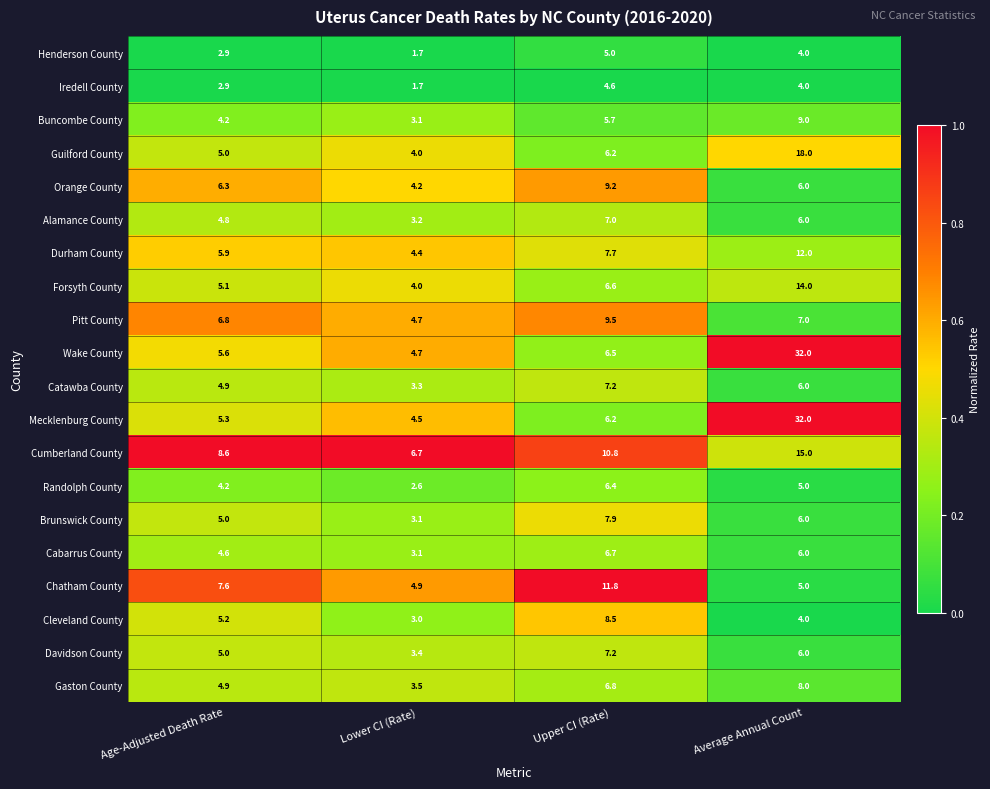

True or false: Wake County has a value of 5.6 at Age-Adjusted Death Rate.

True